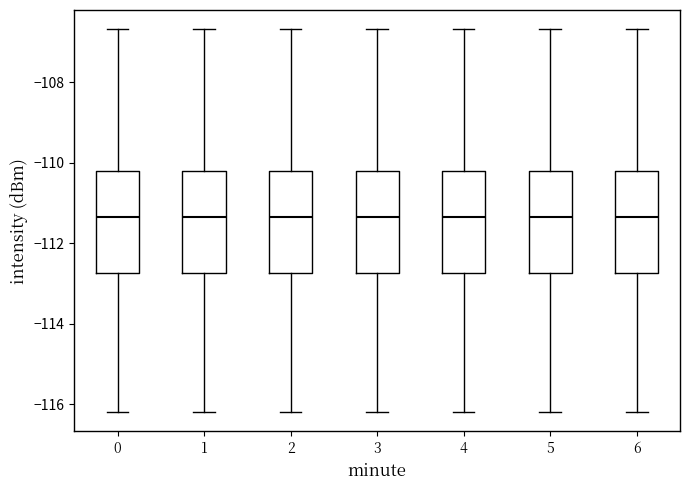

Reading left to right, read every box against the y-axis: the position of its median line, the range the box covers, and the ends of its whiskers. The values are not printed on the chart, so give them approximately, as read against the axis.

0: median -111.4, box -112.8 to -110.2, whiskers -116.2 to -106.6
1: median -111.4, box -112.8 to -110.2, whiskers -116.2 to -106.6
2: median -111.4, box -112.8 to -110.2, whiskers -116.2 to -106.6
3: median -111.4, box -112.8 to -110.2, whiskers -116.2 to -106.6
4: median -111.4, box -112.8 to -110.2, whiskers -116.2 to -106.6
5: median -111.4, box -112.8 to -110.2, whiskers -116.2 to -106.6
6: median -111.4, box -112.8 to -110.2, whiskers -116.2 to -106.6